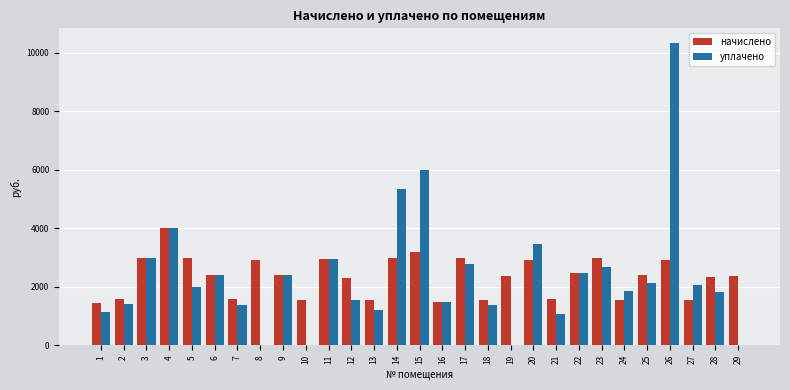

What is the sum of the начислено values at 3 and 4?

7007.1